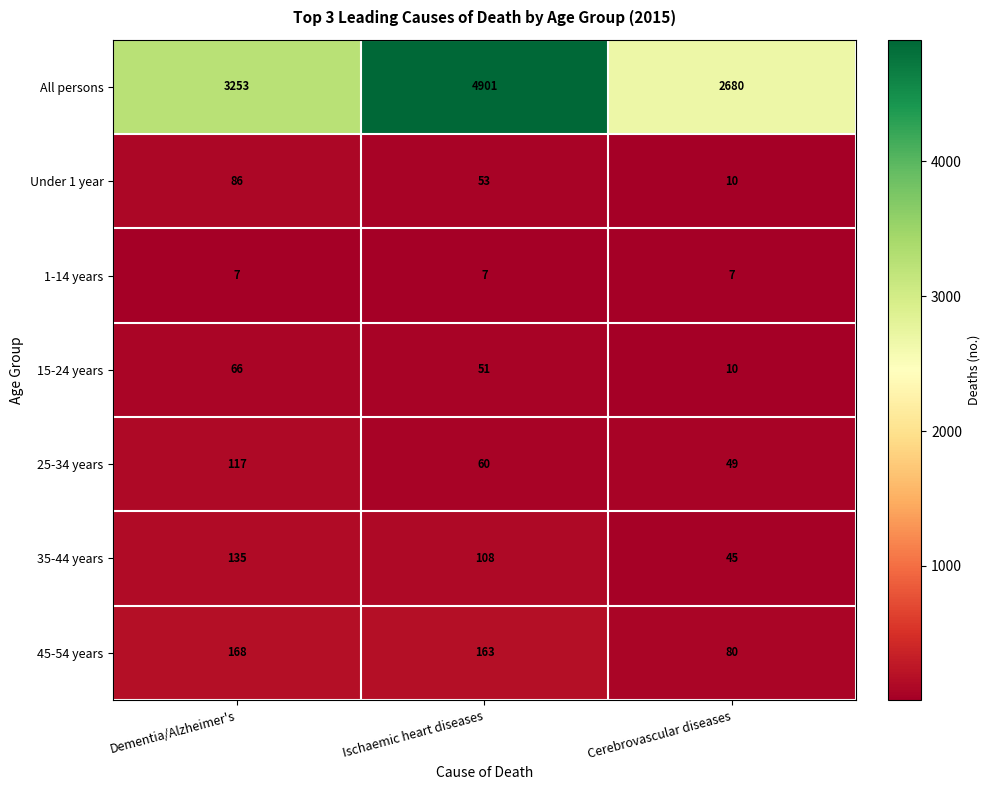

At which category is the sum across all series the highest?

Ischaemic heart diseases